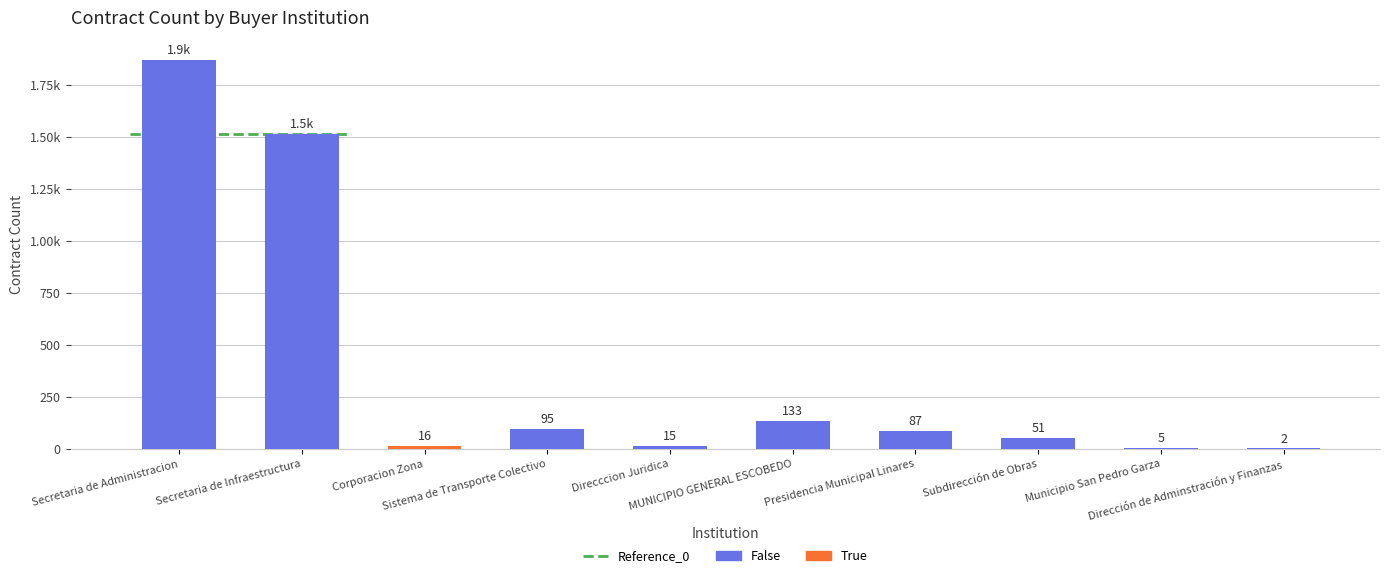

What is the change in value from Presidencia Municipal Linares to Municipio San Pedro Garza?

-82